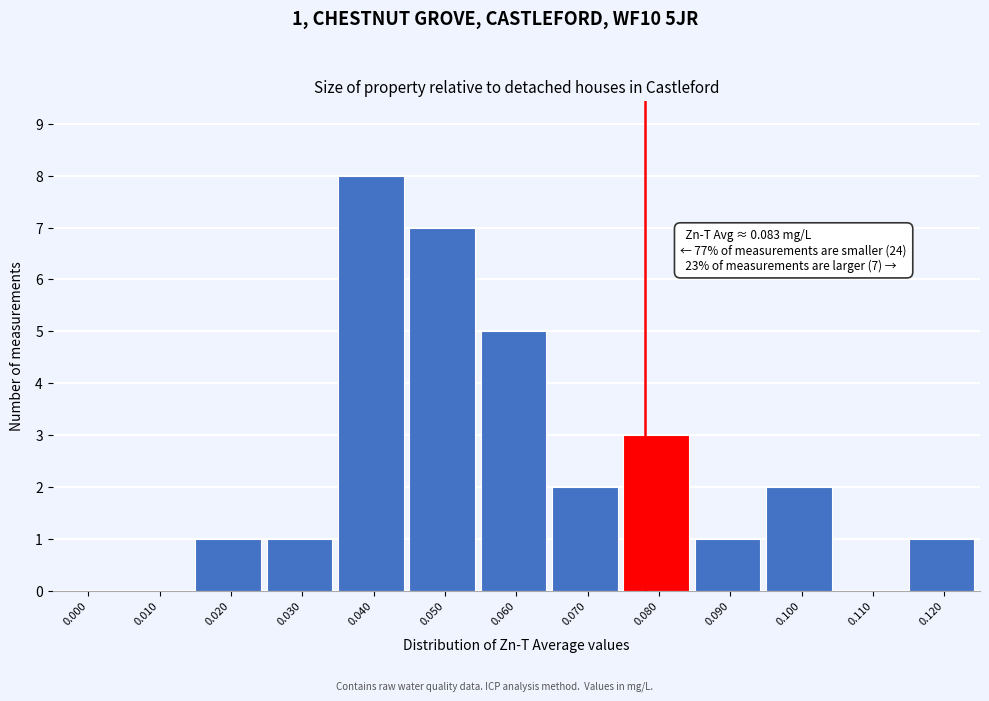

Reading left to right, list all the values displayed in this chart.

0.000=0	0.010=0	0.020=1	0.030=1	0.040=8	0.050=7	0.060=5	0.070=2	0.080=3	0.090=1	0.100=2	0.110=0	0.120=1